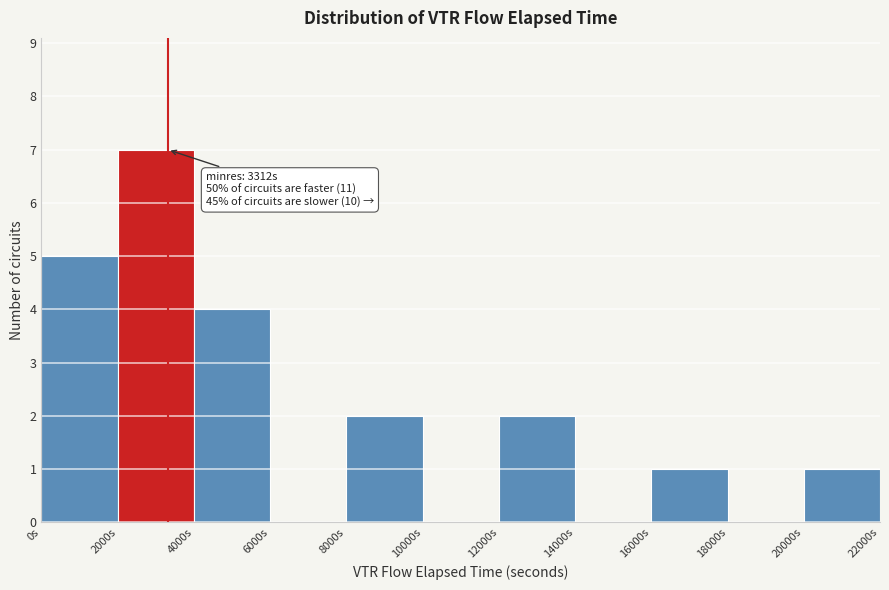

Which range on the x-axis has the tallest bar?

2000 to 4000